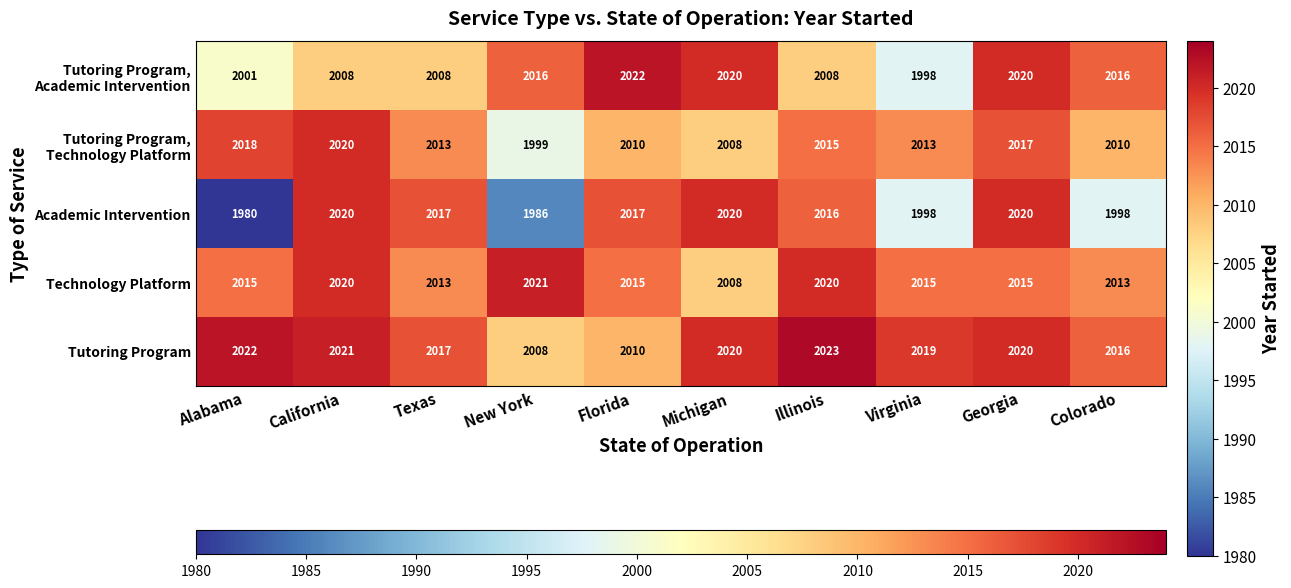

How many data points does each series have?

10